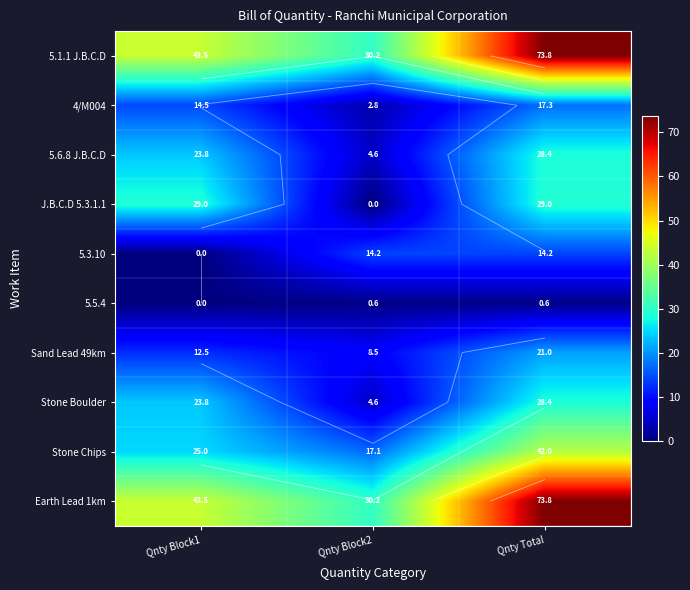

Is it true that 5.3.10 equals 14.2 at Qnty Total?

True